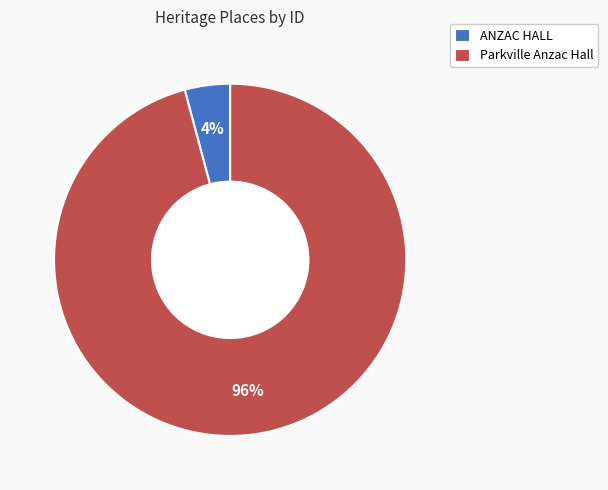

Between Parkville Anzac Hall and ANZAC HALL, which is larger?

Parkville Anzac Hall